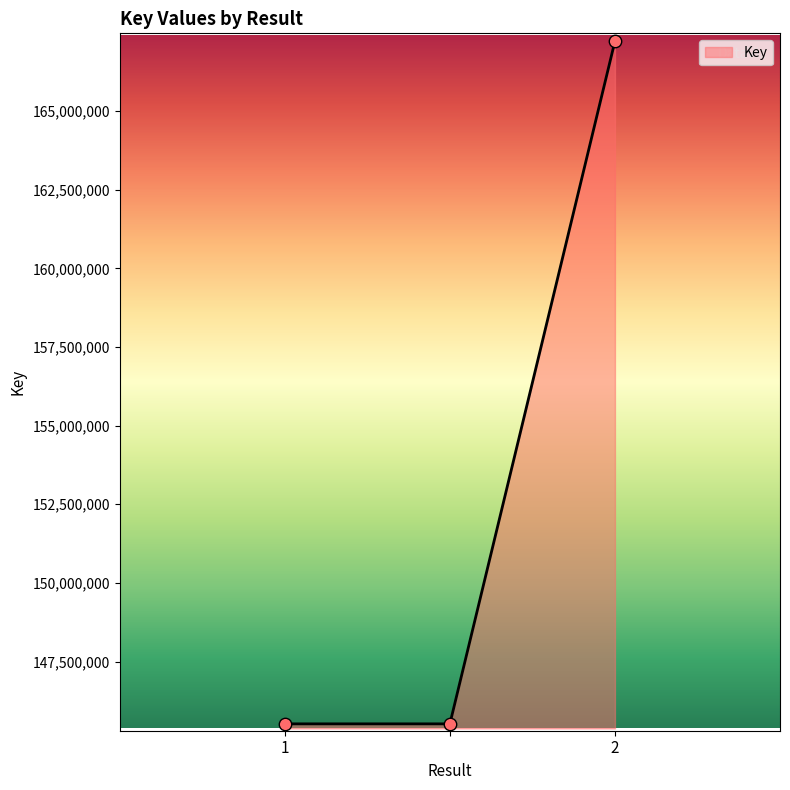

What is the sum of all values?

458260338